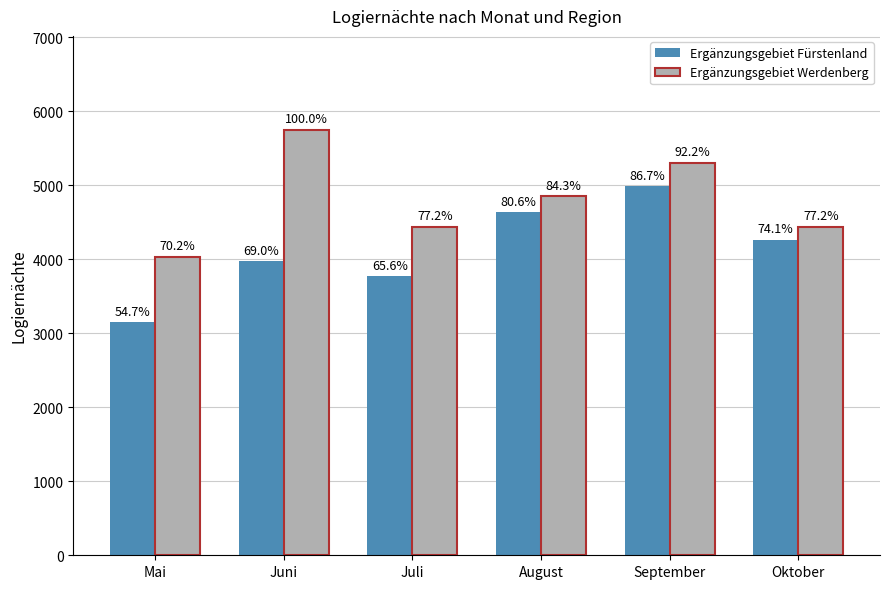

Reading right to left, list all the values displayed in this chart.

Ergänzungsgebiet Fürstenland: 4261	4985	4633	3772	3971	3148
Ergänzungsgebiet Werdenberg: 4437	5305	4849	4439	5751	4035